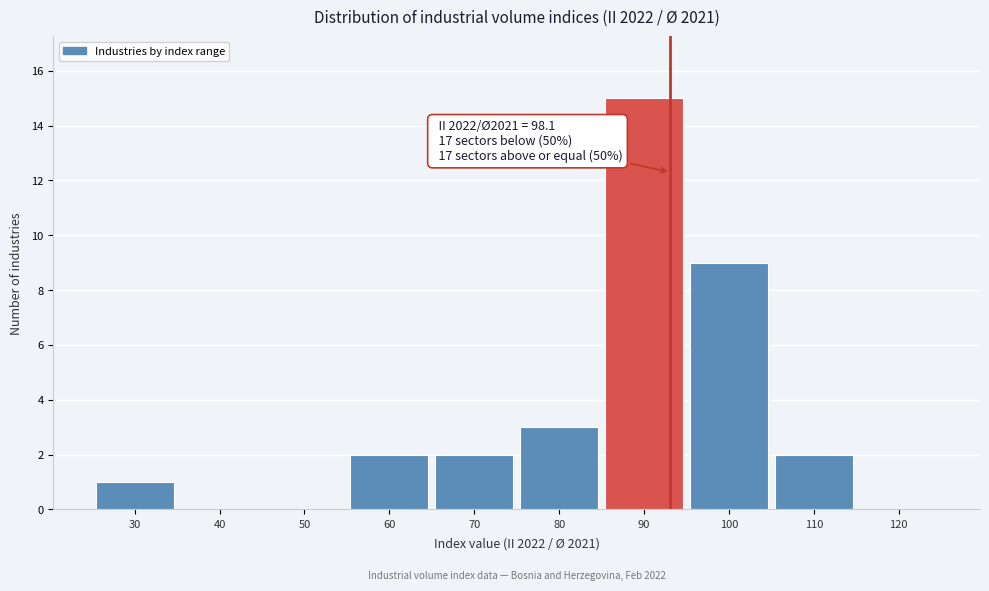

Reading left to right, what are all the values shown in this chart?

30=1	40=0	50=0	60=2	70=2	80=3	90=15	100=9	110=2	120=0